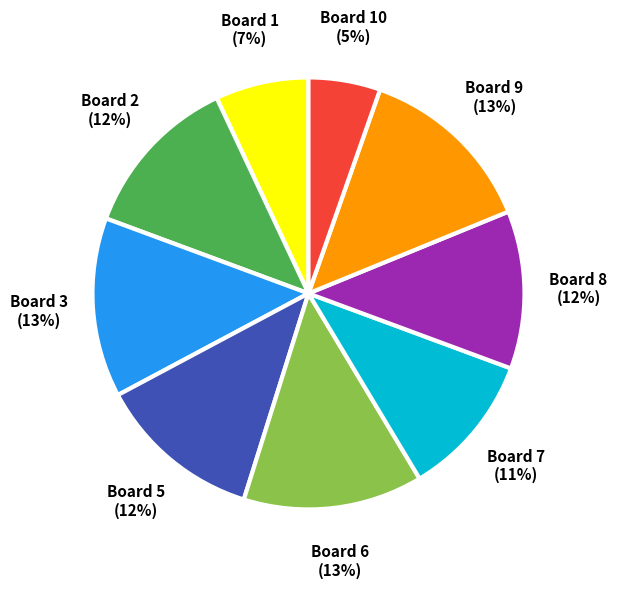

Combined, do Board 9 and Board 7 account for over 50%?

No